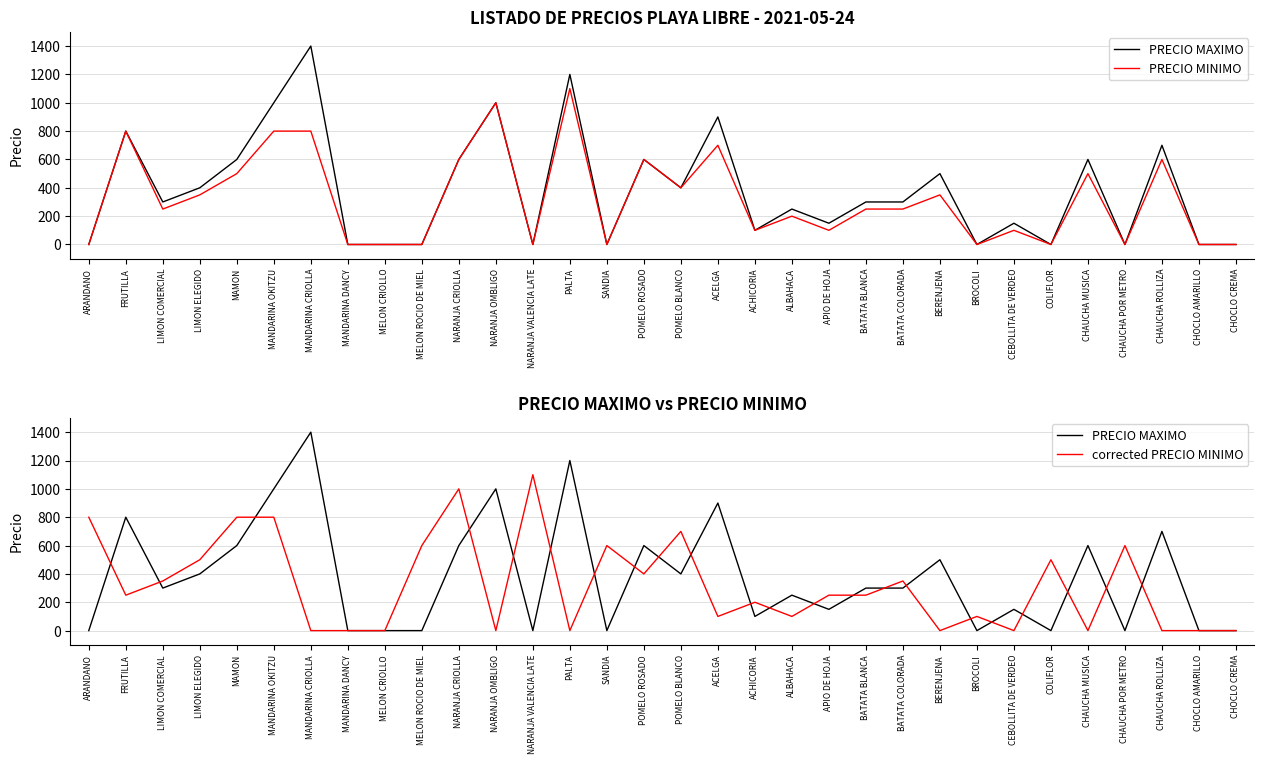

Which series has the largest range (max minus min)?

PRECIO MAXIMO